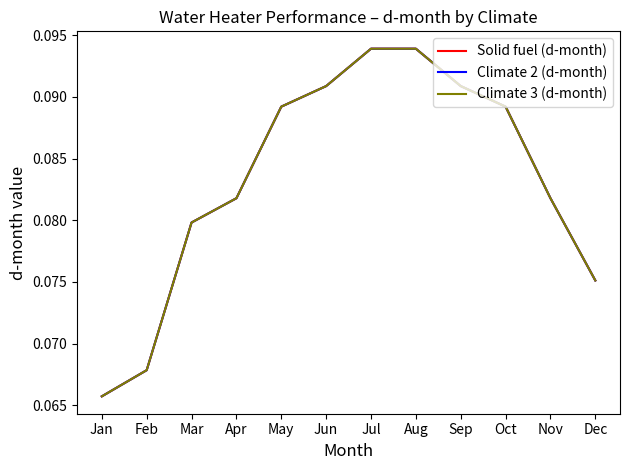

Which series has the largest total across all categories?

Solid fuel (d-month)